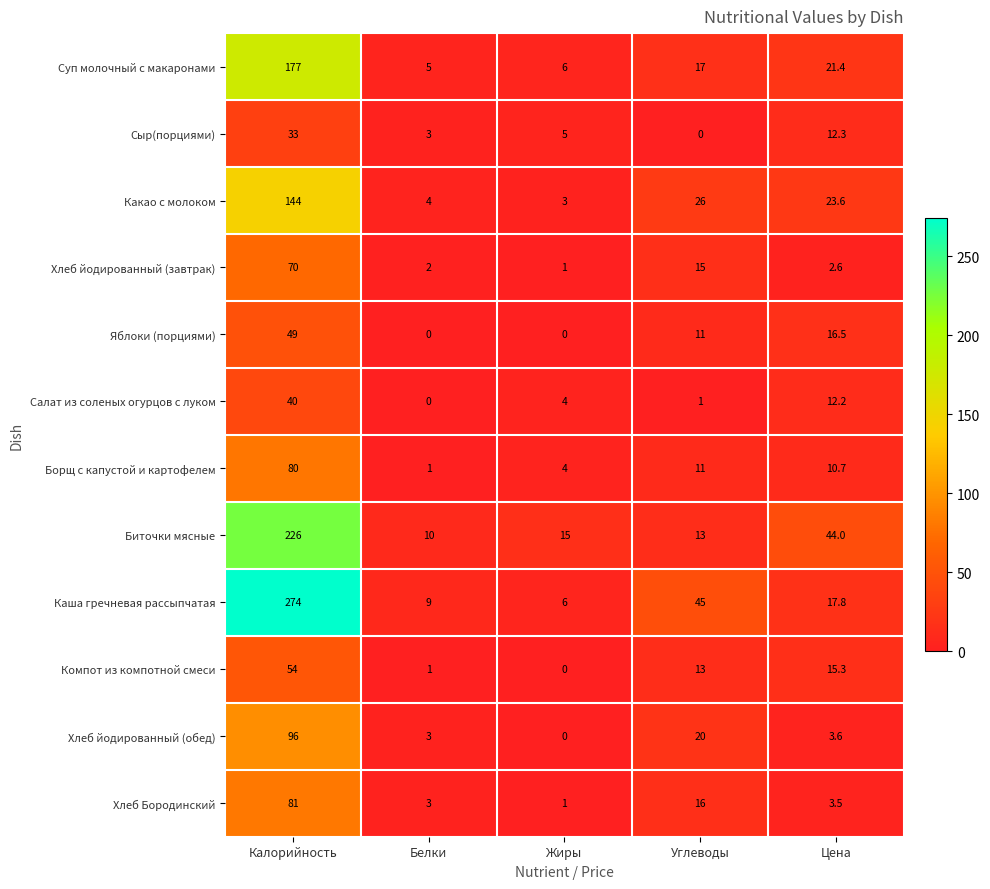

What is the difference between the highest and lowest values at Углеводы?

45.0